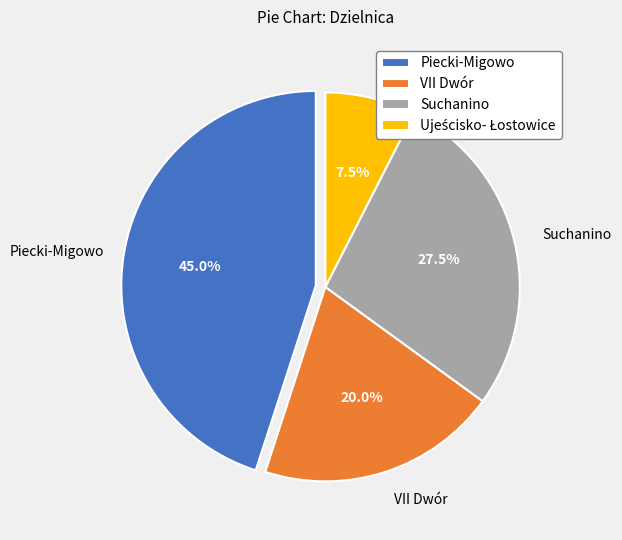

To the nearest percent, what percentage of the pie is VII Dwór?

20%